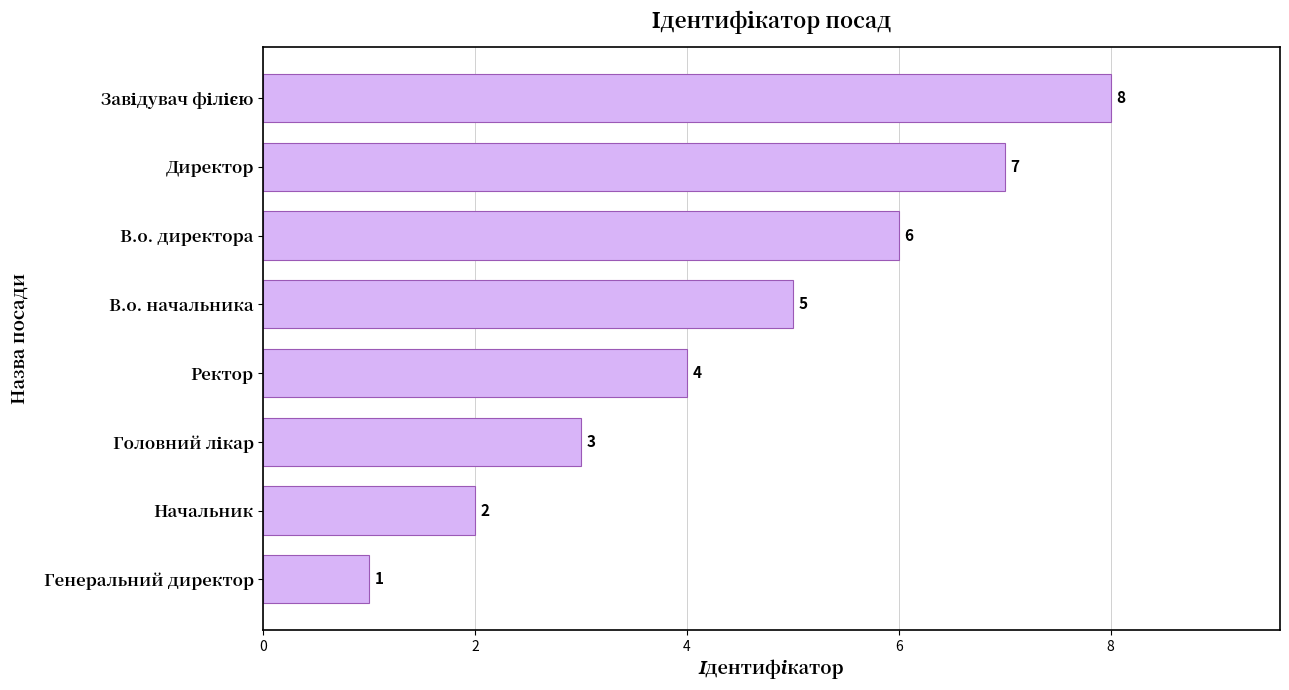

What is the change in value from Генеральний директор to В.о. директора?

+5